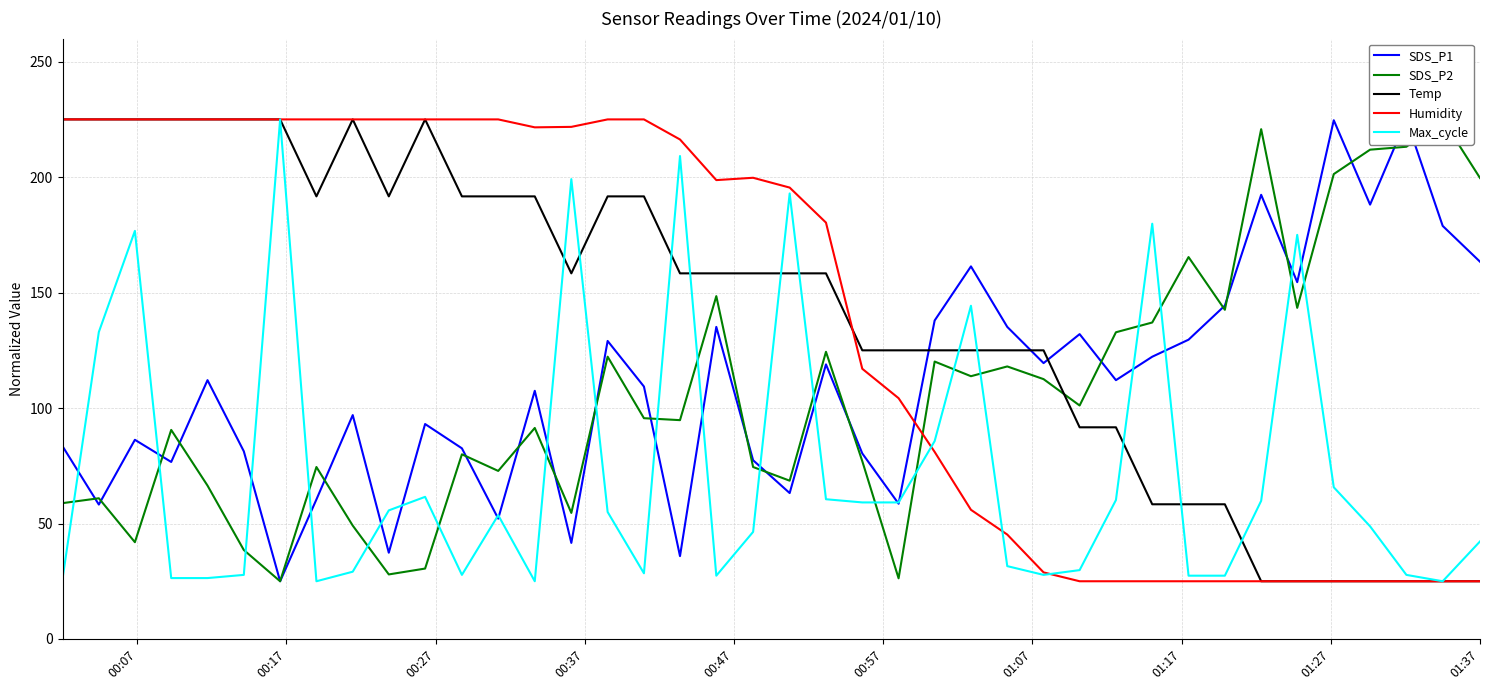

How many lines are shown in the chart?

5